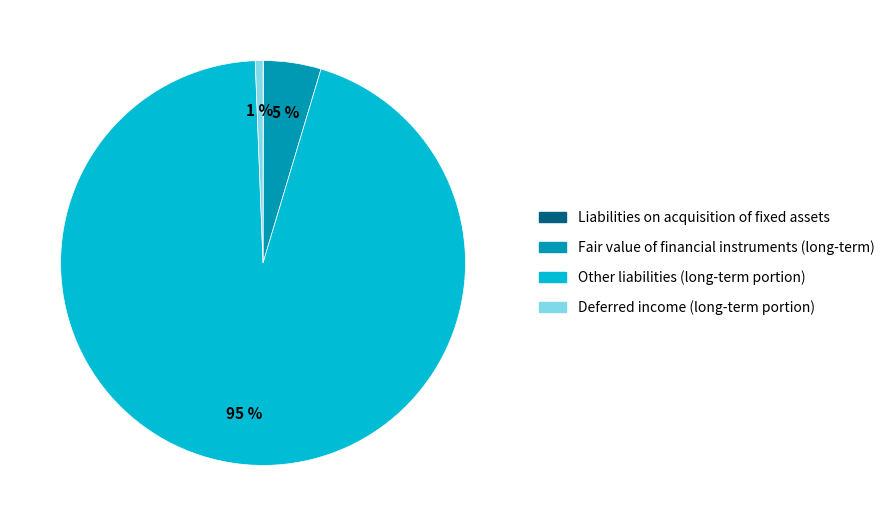

Which slice is the largest?

Other liabilities (long-term portion)